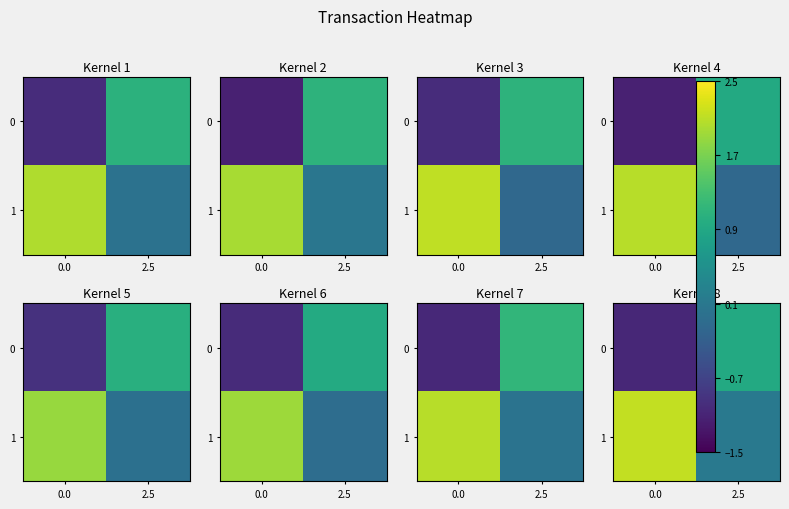

Rank the series at 0.0 from lowest to highest value.

row_0, row_1